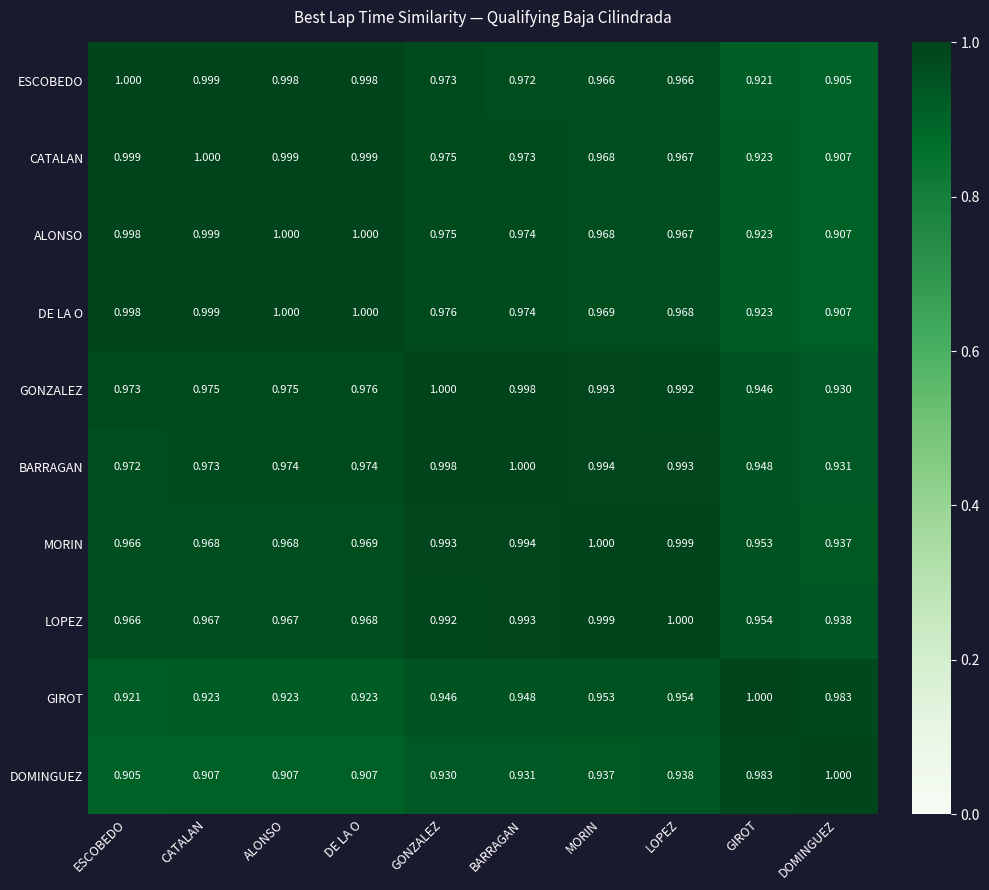

Which series has the largest total across all categories?

GONZALEZ